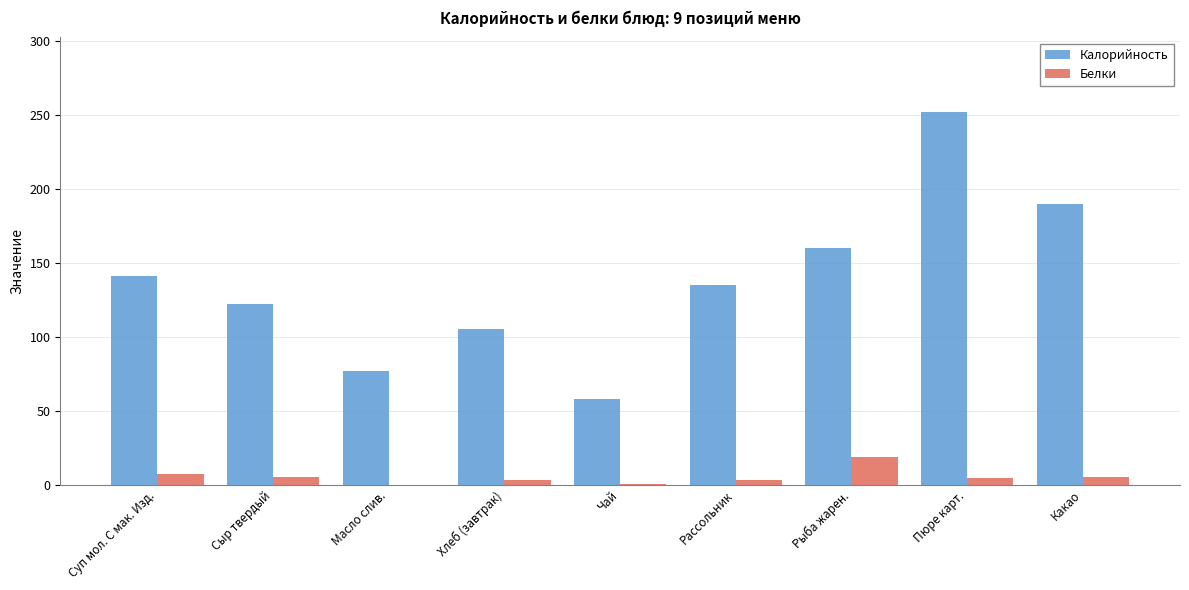

True or false: Калорийность has a value of 35.1 at Рыба жарен..

False